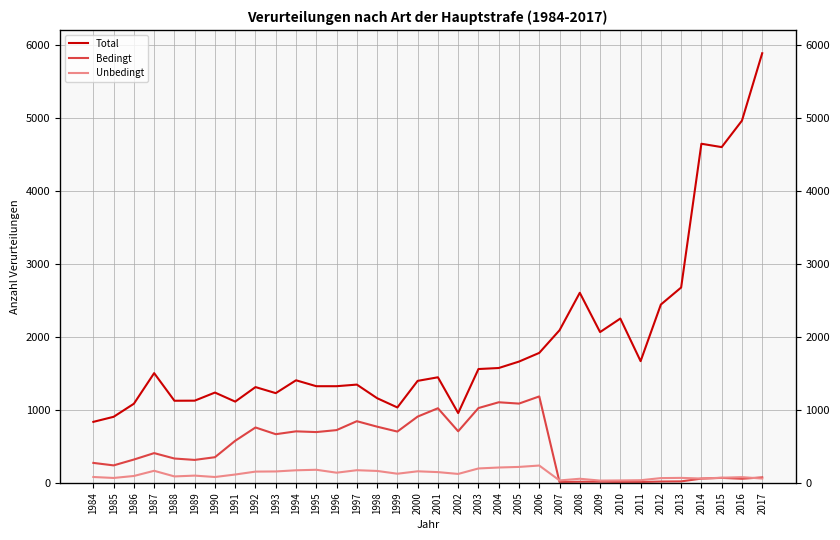

The value of Bedingt at 1988 is 333. True or false?

True